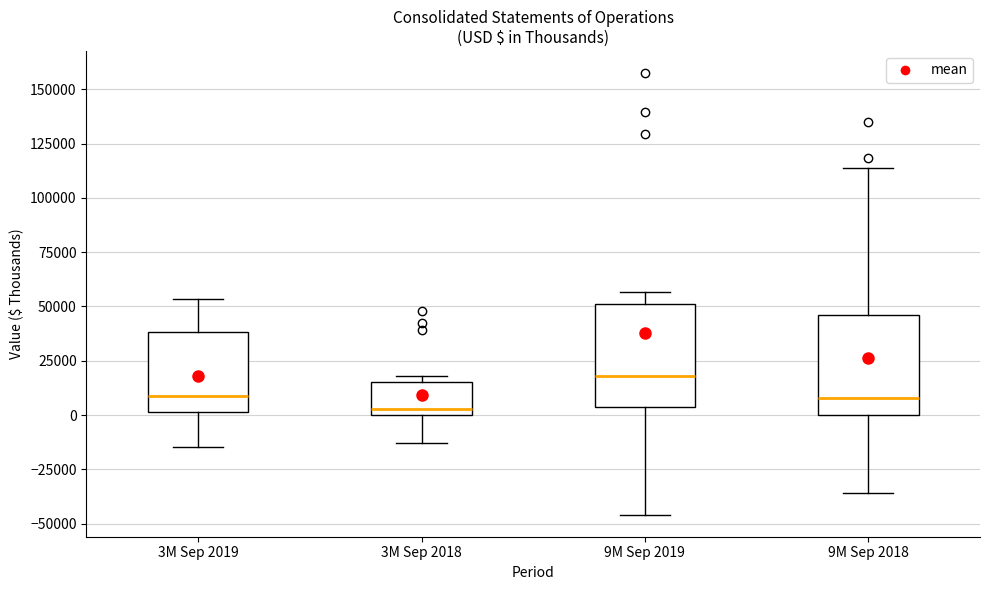

Reading left to right, read every box against the y-axis: the position of its median line, the range the box covers, and the ends of its whiskers. The values are not printed on the chart, so give them approximately, as read against the axis.

3M Sep 2019: median 10000, box 0 to 40000, whiskers -15000 to 55000
3M Sep 2018: median 5000, box 0 to 15000, whiskers -15000 to 20000
9M Sep 2019: median 20000, box 5000 to 50000, whiskers -45000 to 55000
9M Sep 2018: median 10000, box 0 to 45000, whiskers -35000 to 115000